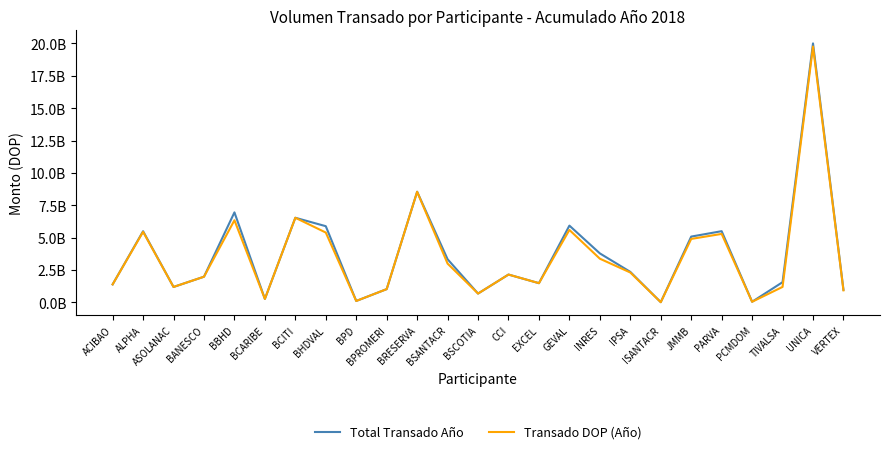

Reading right to left, list all the values displayed in this chart.

Total Transado Año: VERTEX=975671736.8	UNICA=20002393261.7	TIVALSA=1563265588.5	PCMDOM=50642658.2	PARVA=5501617058.0	JMMB=5083923249.5	ISANTACR=19280971.6	IPSA=2358499483.1	INRES=3786977497.9	GEVAL=5931614711.0	EXCEL=1486707055.1	CCI=2151932659.4	BSCOTIA=684167818.5	BSANTACR=3334286339.8	BRESERVA=8547876060.8	BPROMERI=1027470050.3	BPD=112715115.1	BHDVAL=5886777616.8	BCITI=6537161596.7	BCARIBE=271415514.6	BBHD=6953414147.5	BANESCO=1985574232.1	ASOLANAC=1194369645.7	ALPHA=5497040558.0	ACIBAO=1393208731.5
Transado DOP (Año): VERTEX=931595409.3	UNICA=19757008144.2	TIVALSA=1198197903.3	PCMDOM=50642658.2	PARVA=5290886530.4	JMMB=4903603627.5	ISANTACR=19280971.6	IPSA=2311026956.4	INRES=3377188711.9	GEVAL=5597417205.3	EXCEL=1486707055.1	CCI=2151932659.4	BSCOTIA=684167818.5	BSANTACR=2996790904.5	BRESERVA=8542188577.9	BPROMERI=1027470050.3	BPD=112715115.1	BHDVAL=5395097000.9	BCITI=6537161596.7	BCARIBE=271415514.6	BBHD=6345503648.9	BANESCO=1985574232.1	ASOLANAC=1194369645.7	ALPHA=5449200379.6	ACIBAO=1393208731.5